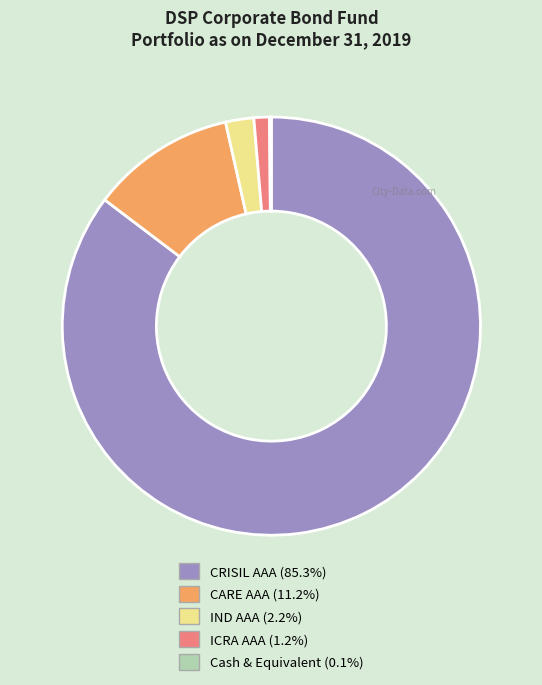

Which has a higher value, CARE AAA or ICRA AAA?

CARE AAA